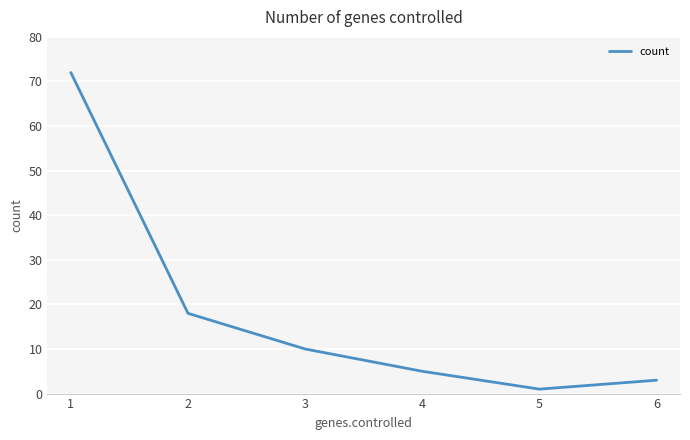

What is the change in value from 4 to 6?

-2